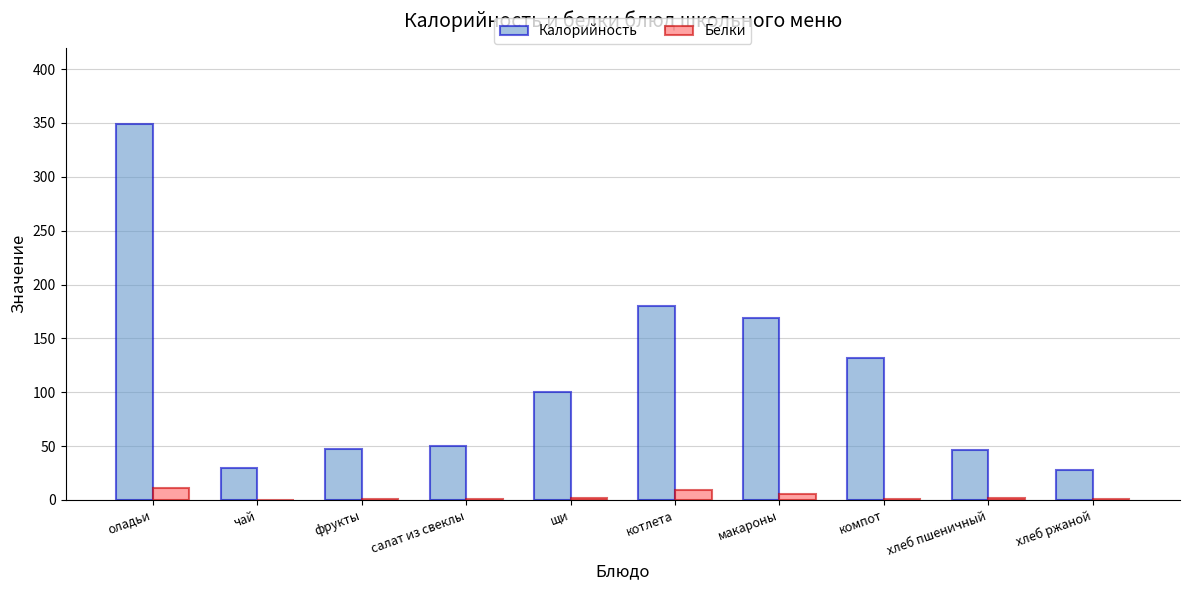

How many data points does each series have?

10